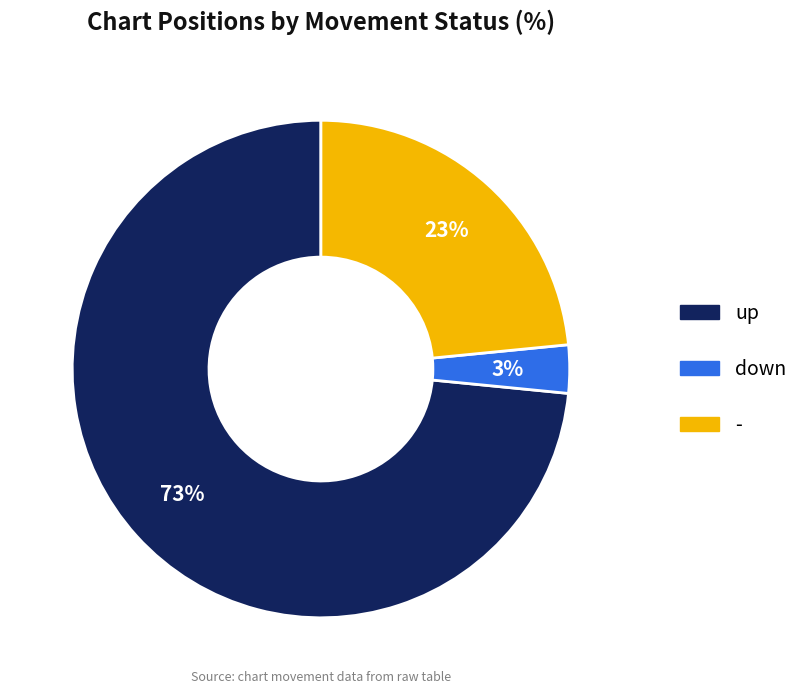

How many slices are in this pie chart?

3